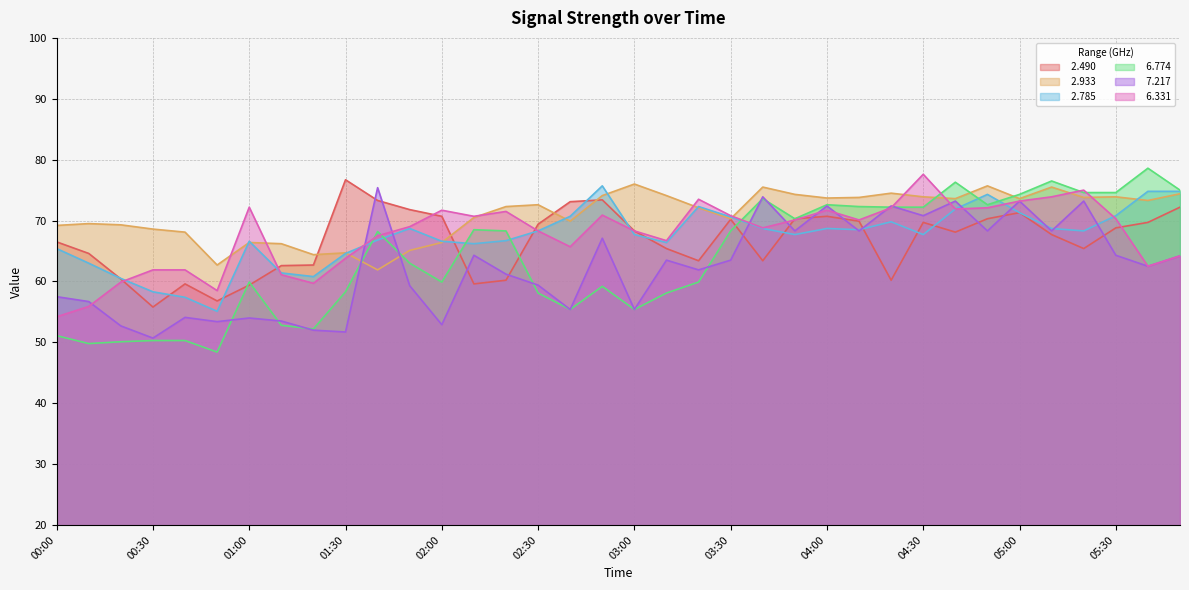

Reading left to right, list all the values displayed in this chart.

  2.490: 00:00=66.5	00:10=64.6	00:20=60.4	00:30=55.8	00:40=59.6	00:50=56.8	01:00=59.4	01:10=62.6	01:20=62.7	01:30=76.7	01:40=73.3	01:50=71.8	02:00=70.7	02:10=59.6	02:20=60.2	02:30=69.4	02:40=73.1	02:50=73.4	03:00=68.3	03:10=65.4	03:20=63.4	03:30=70.2	03:40=63.4	03:50=70.3	04:00=70.7	04:10=69.9	04:20=60.2	04:30=69.7	04:40=68.1	04:50=70.3	05:00=71.3	05:10=67.7	05:20=65.4	05:30=68.8	05:40=69.7	06:30=72.2
  2.933: 00:00=69.2	00:10=69.5	00:20=69.3	00:30=68.6	00:40=68.1	00:50=62.7	01:00=66.4	01:10=66.2	01:20=64.4	01:30=64.7	01:40=61.9	01:50=65.1	02:00=66.4	02:10=70.5	02:20=72.3	02:30=72.6	02:40=69.9	02:50=74.1	03:00=76.0	03:10=74.1	03:20=72.1	03:30=70.3	03:40=75.5	03:50=74.3	04:00=73.7	04:10=73.8	04:20=74.5	04:30=73.9	04:40=73.6	04:50=75.7	05:00=73.6	05:10=75.5	05:20=73.8	05:30=73.9	05:40=73.3	06:30=74.4
  2.785: 00:00=65.4	00:10=63.0	00:20=60.5	00:30=58.3	00:40=57.4	00:50=55.1	01:00=66.6	01:10=61.4	01:20=60.8	01:30=64.6	01:40=66.8	01:50=68.7	02:00=66.6	02:10=66.2	02:20=66.7	02:30=68.3	02:40=70.7	02:50=75.7	03:00=67.7	03:10=66.4	03:20=72.3	03:30=70.6	03:40=68.7	03:50=67.7	04:00=68.7	04:10=68.5	04:20=69.8	04:30=67.7	04:40=71.9	04:50=74.3	05:00=71.3	05:10=68.7	05:20=68.3	05:30=70.8	05:40=74.8	06:30=74.8
  6.774: 00:00=51.1	00:10=49.8	00:20=50.1	00:30=50.3	00:40=50.3	00:50=48.4	01:00=59.9	01:10=52.8	01:20=52.2	01:30=58.3	01:40=68.2	01:50=63.0	02:00=59.9	02:10=68.5	02:20=68.3	02:30=58.1	02:40=55.4	02:50=59.2	03:00=55.4	03:10=58.1	03:20=59.9	03:30=68.3	03:40=73.6	03:50=70.3	04:00=72.6	04:10=72.3	04:20=72.2	04:30=72.2	04:40=76.3	04:50=72.6	05:00=74.3	05:10=76.5	05:20=74.6	05:30=74.6	05:40=78.6	06:30=75.0
  7.217: 00:00=57.5	00:10=56.7	00:20=52.7	00:30=50.7	00:40=54.1	00:50=53.4	01:00=54.0	01:10=53.5	01:20=52.0	01:30=51.7	01:40=75.4	01:50=59.3	02:00=52.9	02:10=64.3	02:20=61.2	02:30=59.4	02:40=55.4	02:50=67.1	03:00=55.4	03:10=63.5	03:20=61.9	03:30=63.5	03:40=73.9	03:50=68.3	04:00=72.4	04:10=68.3	04:20=72.4	04:30=70.8	04:40=73.2	04:50=68.3	05:00=73.2	05:10=68.3	05:20=73.2	05:30=64.3	05:40=62.5	06:30=64.2
  6.331: 00:00=54.2	00:10=55.9	00:20=59.9	00:30=61.9	00:40=61.9	00:50=58.5	01:00=72.2	01:10=61.1	01:20=59.7	01:30=63.8	01:40=67.5	01:50=69.0	02:00=71.7	02:10=70.7	02:20=71.5	02:30=68.3	02:40=65.7	02:50=70.9	03:00=68.3	03:10=66.7	03:20=73.5	03:30=70.8	03:40=68.8	03:50=70.1	04:00=71.7	04:10=70.1	04:20=72.1	04:30=77.6	04:40=71.9	04:50=72.1	05:00=73.2	05:10=73.9	05:20=75.0	05:30=70.3	05:40=62.5	06:30=64.2